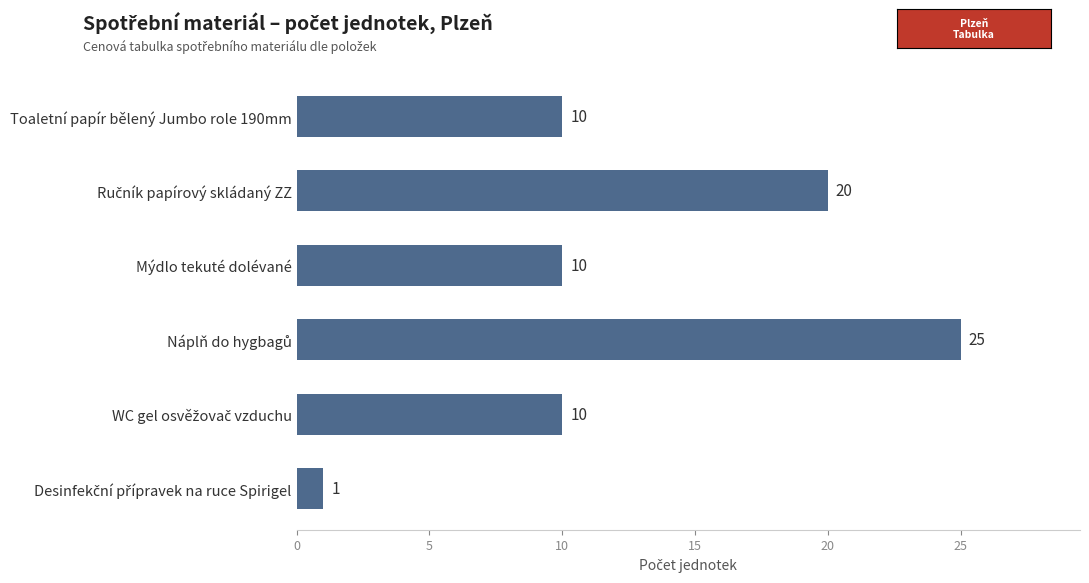

Count the number of data series in this chart.

1